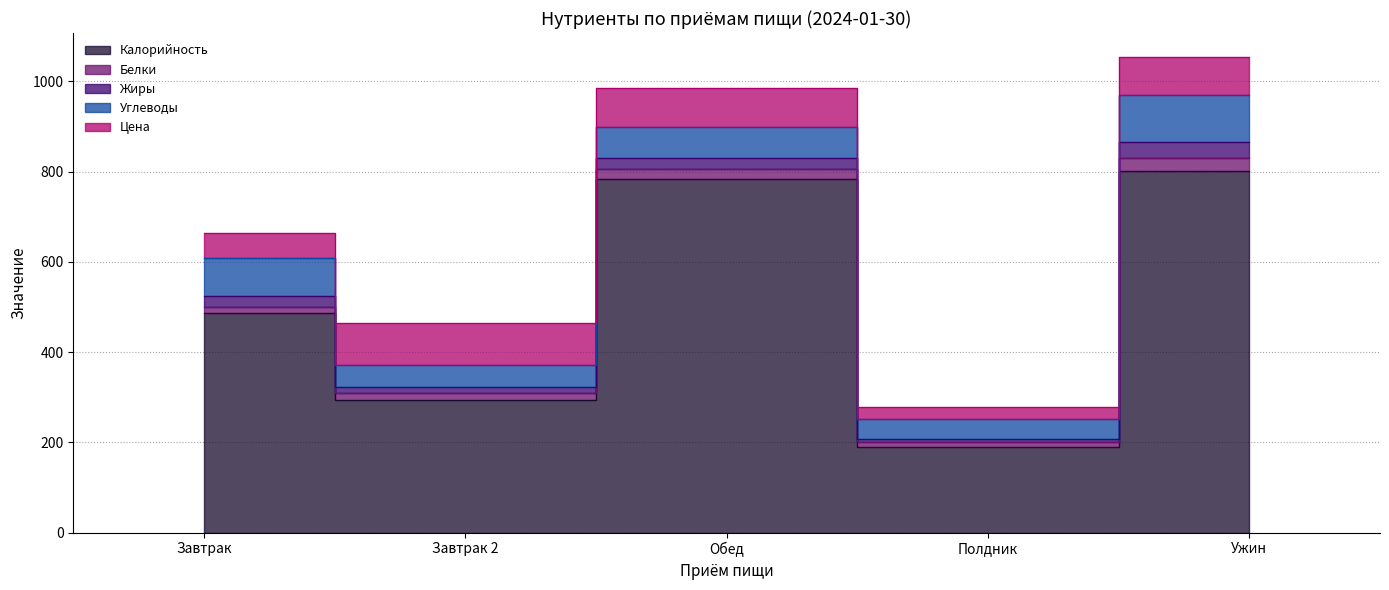

Does the chart display data point markers on the line(s)?

No